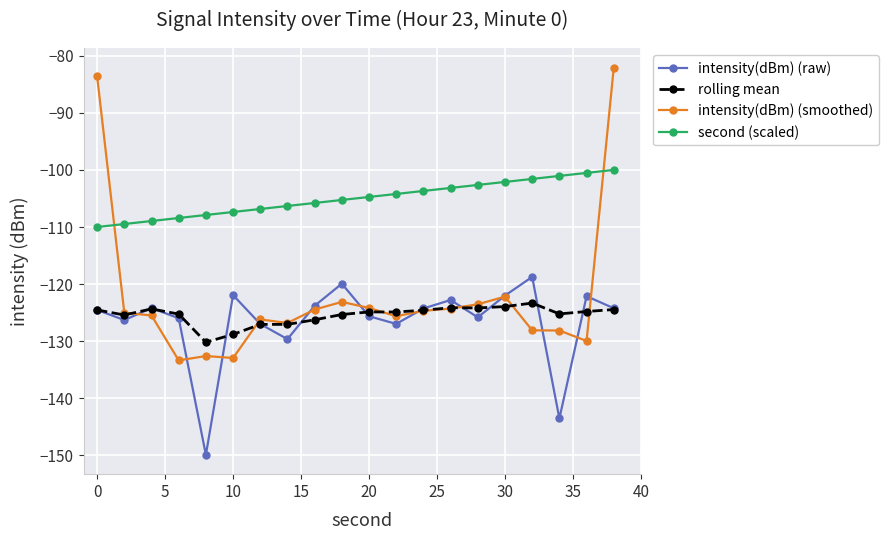

What is the minimum value for intensity(dBm) (smoothed)?

-133.3